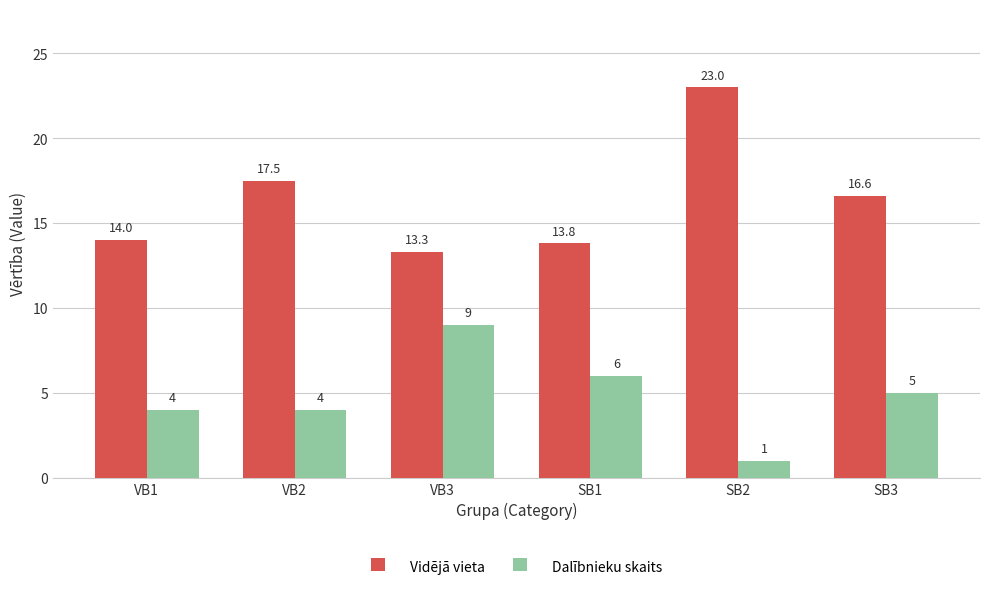

Are the bars grouped side by side (vs. stacked)?

Yes